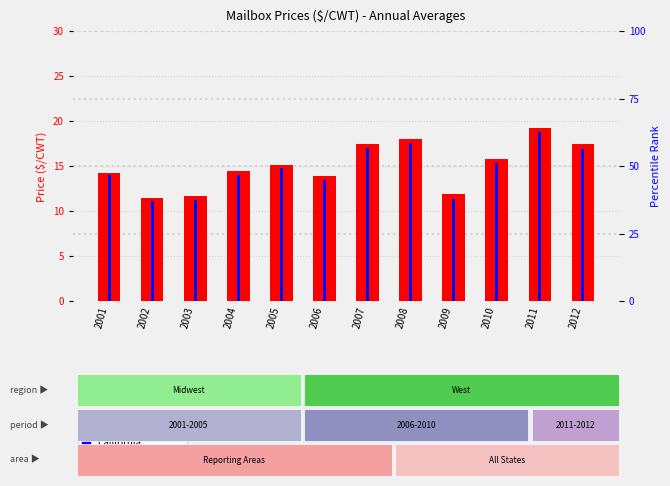

The California series shows 2.7 at 2002. True or false?

False